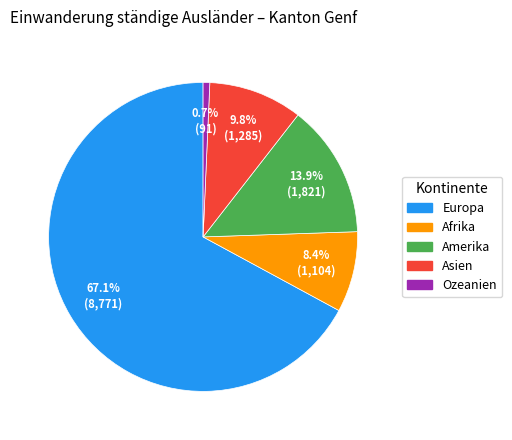

Which category has the biggest portion of the pie?

Europa